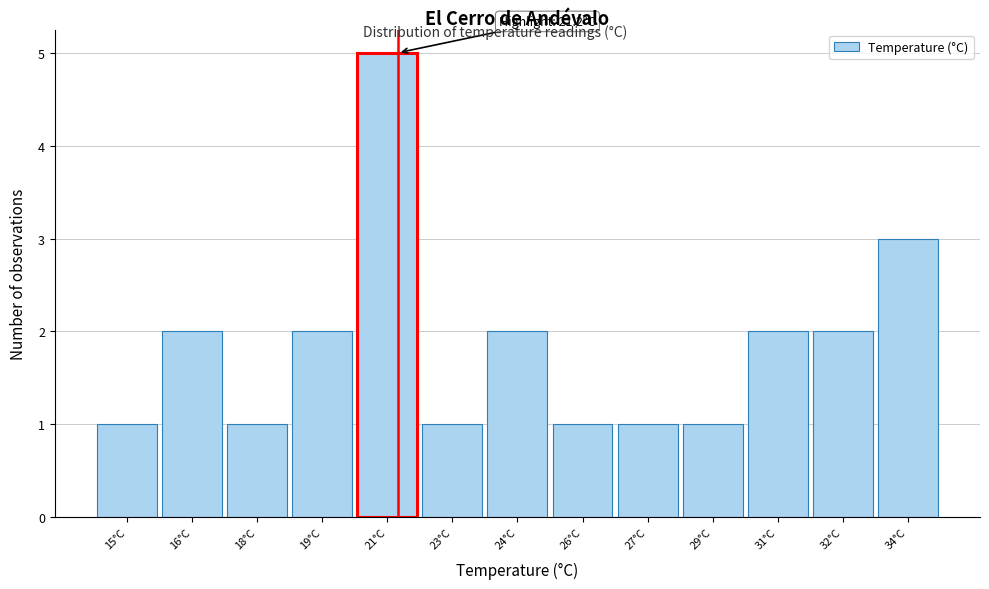

Reading left to right, transcribe all the data shown in this chart.

15°C=1	16°C=2	18°C=1	19°C=2	21°C=5	23°C=1	24°C=2	26°C=1	27°C=1	29°C=1	31°C=2	32°C=2	34°C=3